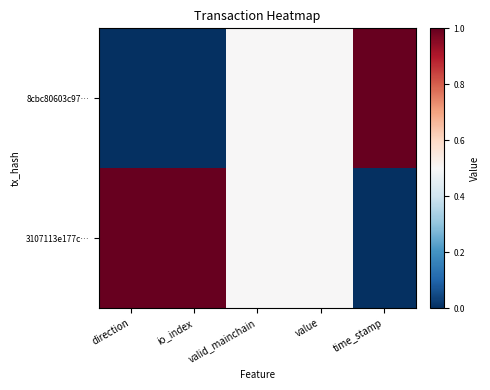

Reading left to right, extract all data points from this chart.

8cbc80603c97…: direction=0.0	io_index=0.0	valid_mainchain=0.5	value=0.5	time_stamp=1.0
3107113e177c…: direction=1.0	io_index=1.0	valid_mainchain=0.5	value=0.5	time_stamp=0.0